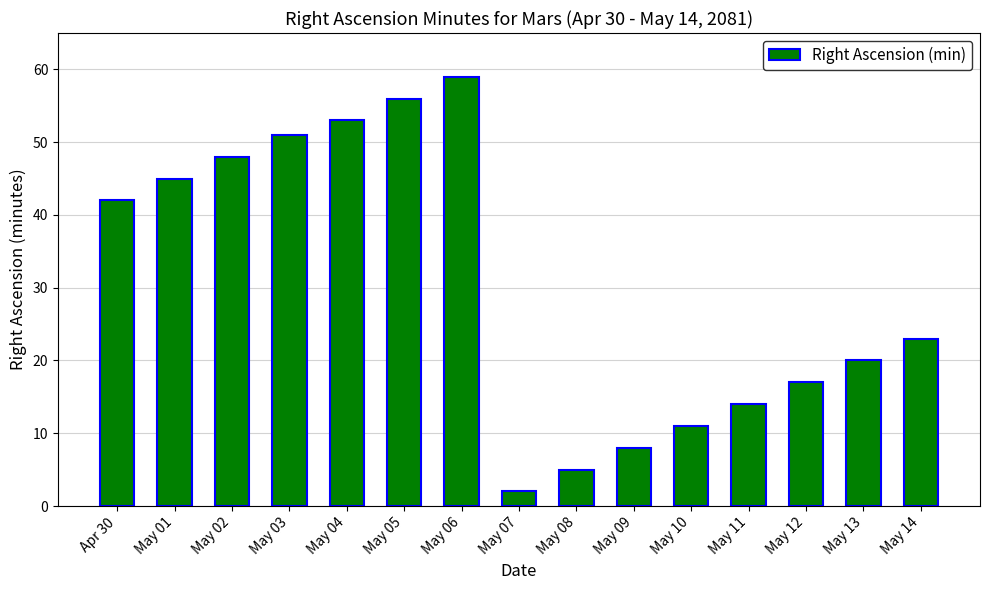

What is the label of the 14th bar from the left?

May 13